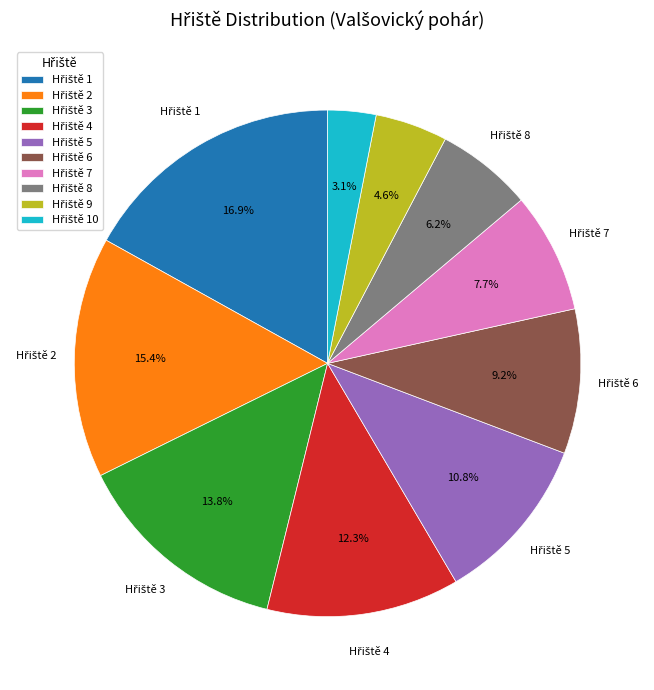

Is there a majority slice in this chart?

No